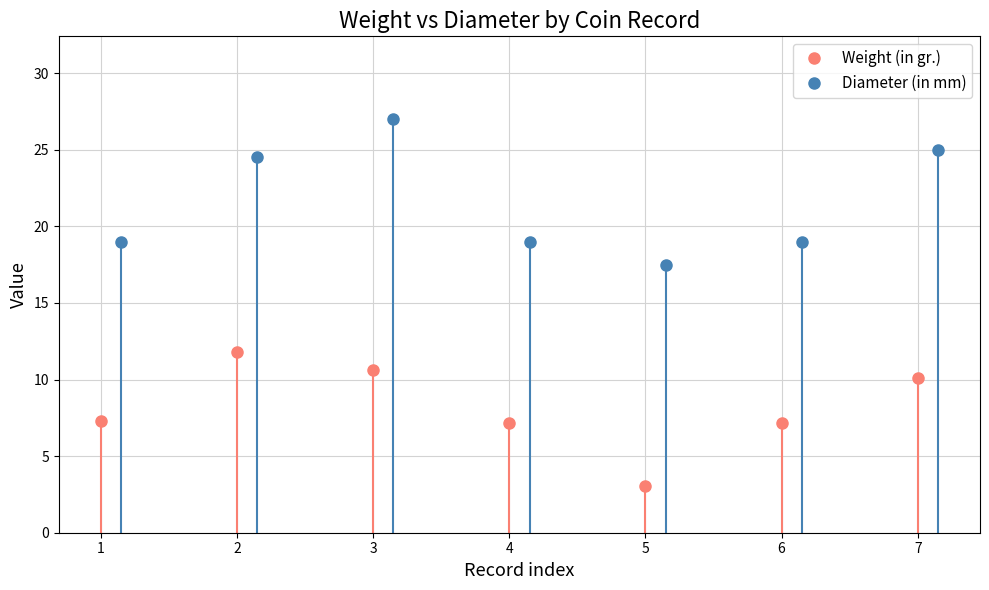

The Weight (in gr.) series shows 3.0 at 5. True or false?

True